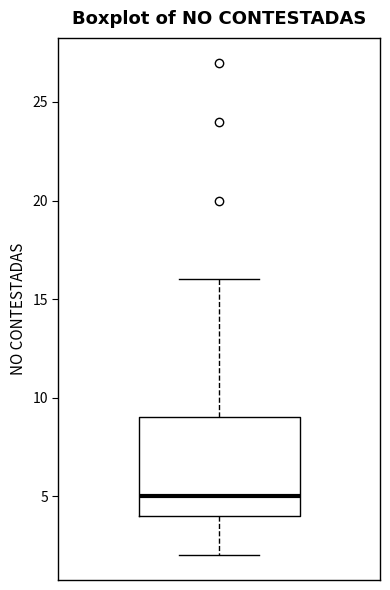

Read this box plot against the y-axis: the position of the median line, the range covered by the box, and the ends of both whiskers. The values are not printed on the chart, so give them approximately, as read against the axis.

median 5, box 4 to 9, whiskers 2 to 16